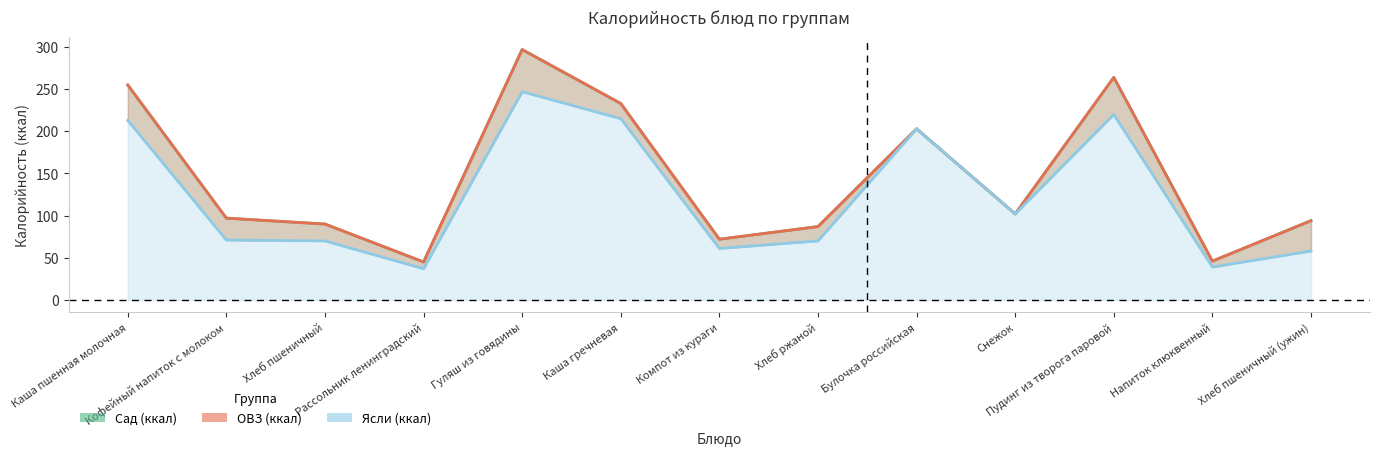

Which category has the highest value in the ОВЗ (ккал) series?

Гуляш из говядины